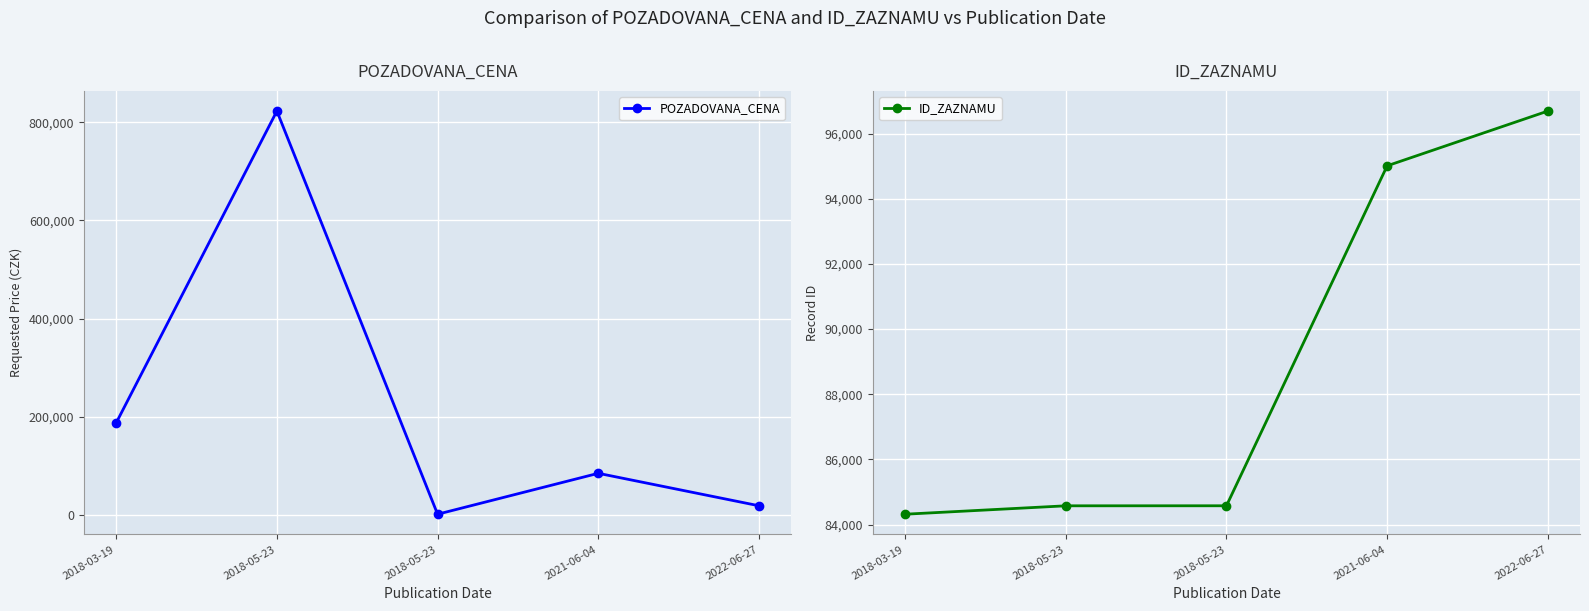

At which label is ID_ZAZNAMU closest to 90504?

2021-06-04